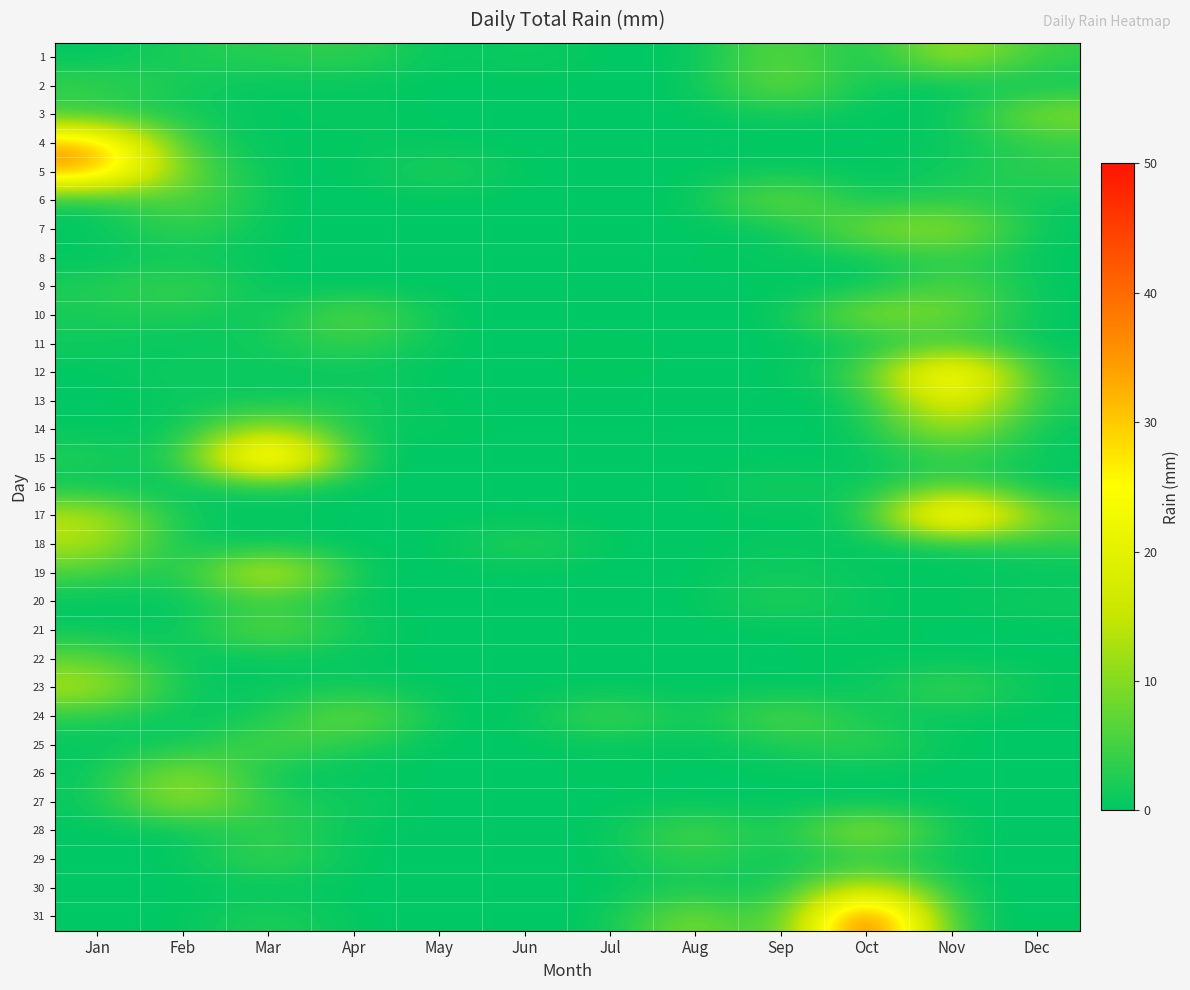

Reading left to right, list all the values displayed in this chart.

1: Jan=0.0	Feb=2.3	Mar=3.0	Apr=4.1	May=0.0	Jun=1.3	Jul=0.0	Aug=0.0	Sep=8.1	Oct=0.0	Nov=13.7	Dec=3.8
2: Jan=4.6	Feb=1.5	Mar=0.2	Apr=0.2	May=0.0	Jun=0.2	Jul=0.0	Aug=0.0	Sep=9.4	Oct=0.5	Nov=0.0	Dec=0.8
3: Jan=3.0	Feb=1.5	Mar=0.0	Apr=1.0	May=0.0	Jun=0.0	Jul=0.0	Aug=0.0	Sep=1.3	Oct=0.2	Nov=0.0	Dec=10.7
4: Jan=34.5	Feb=2.8	Mar=0.0	Apr=0.2	May=0.2	Jun=0.0	Jul=0.0	Aug=0.0	Sep=0.0	Oct=0.0	Nov=0.5	Dec=3.6
5: Jan=35.0	Feb=6.9	Mar=0.0	Apr=0.0	May=3.3	Jun=0.0	Jul=0.0	Aug=0.0	Sep=1.0	Oct=0.0	Nov=1.3	Dec=3.8
6: Jan=0.2	Feb=7.4	Mar=0.0	Apr=0.0	May=0.0	Jun=0.0	Jul=0.0	Aug=0.0	Sep=10.2	Oct=0.0	Nov=3.8	Dec=0.8
7: Jan=0.2	Feb=4.6	Mar=0.0	Apr=0.0	May=0.0	Jun=0.0	Jul=0.0	Aug=0.0	Sep=0.0	Oct=9.9	Nov=12.4	Dec=0.0
8: Jan=0.0	Feb=1.0	Mar=0.0	Apr=0.0	May=0.0	Jun=0.0	Jul=0.0	Aug=0.2	Sep=0.8	Oct=0.2	Nov=3.8	Dec=0.0
9: Jan=2.3	Feb=5.3	Mar=0.0	Apr=0.0	May=0.0	Jun=0.0	Jul=0.0	Aug=0.0	Sep=0.0	Oct=0.0	Nov=7.4	Dec=0.0
10: Jan=1.8	Feb=2.5	Mar=0.0	Apr=8.4	May=0.0	Jun=0.0	Jul=0.0	Aug=0.0	Sep=0.0	Oct=11.4	Nov=8.9	Dec=0.0
11: Jan=1.3	Feb=0.0	Mar=1.8	Apr=4.3	May=0.2	Jun=0.0	Jul=0.5	Aug=0.0	Sep=0.0	Oct=0.0	Nov=4.8	Dec=0.0
12: Jan=0.0	Feb=1.5	Mar=0.2	Apr=0.8	May=0.0	Jun=0.0	Jul=0.5	Aug=0.0	Sep=0.0	Oct=4.1	Nov=34.0	Dec=1.0
13: Jan=0.0	Feb=0.8	Mar=0.8	Apr=2.3	May=0.0	Jun=0.0	Jul=0.0	Aug=0.0	Sep=0.0	Oct=0.2	Nov=24.1	Dec=1.8
14: Jan=0.2	Feb=0.0	Mar=14.7	Apr=0.0	May=0.8	Jun=0.0	Jul=0.0	Aug=0.2	Sep=0.0	Oct=0.2	Nov=14.2	Dec=0.0
15: Jan=2.8	Feb=0.0	Mar=42.9	Apr=0.0	May=0.0	Jun=0.0	Jul=0.0	Aug=0.0	Sep=0.0	Oct=0.0	Nov=3.8	Dec=0.5
16: Jan=0.2	Feb=0.2	Mar=0.2	Apr=0.0	May=0.0	Jun=0.0	Jul=0.0	Aug=0.0	Sep=2.3	Oct=0.0	Nov=7.1	Dec=0.0
17: Jan=14.7	Feb=0.0	Mar=1.0	Apr=0.0	May=0.0	Jun=0.0	Jul=0.0	Aug=0.0	Sep=0.2	Oct=0.0	Nov=38.4	Dec=7.1
18: Jan=13.7	Feb=0.0	Mar=0.2	Apr=0.0	May=0.0	Jun=3.8	Jul=0.0	Aug=0.0	Sep=0.8	Oct=0.0	Nov=0.5	Dec=3.3
19: Jan=5.3	Feb=0.5	Mar=20.8	Apr=0.0	May=0.0	Jun=0.0	Jul=0.0	Aug=0.0	Sep=1.5	Oct=0.2	Nov=0.2	Dec=0.0
20: Jan=0.0	Feb=0.2	Mar=4.3	Apr=0.0	May=0.0	Jun=0.0	Jul=0.0	Aug=0.0	Sep=3.3	Oct=0.2	Nov=0.2	Dec=1.5
21: Jan=0.8	Feb=0.0	Mar=8.9	Apr=1.0	May=0.0	Jun=0.0	Jul=0.0	Aug=0.0	Sep=0.0	Oct=0.5	Nov=0.0	Dec=0.0
22: Jan=7.1	Feb=0.0	Mar=0.2	Apr=0.2	May=0.0	Jun=0.0	Jul=0.0	Aug=0.0	Sep=0.2	Oct=0.2	Nov=0.0	Dec=0.2
23: Jan=14.2	Feb=0.0	Mar=0.8	Apr=1.3	May=0.0	Jun=0.0	Jul=0.0	Aug=0.0	Sep=0.0	Oct=0.2	Nov=5.6	Dec=0.0
24: Jan=2.8	Feb=0.2	Mar=1.3	Apr=9.9	May=0.0	Jun=0.0	Jul=6.3	Aug=0.0	Sep=7.6	Oct=1.0	Nov=0.5	Dec=0.0
25: Jan=0.2	Feb=0.5	Mar=6.9	Apr=2.3	May=0.0	Jun=0.0	Jul=0.5	Aug=0.0	Sep=1.8	Oct=4.3	Nov=0.0	Dec=0.0
26: Jan=0.2	Feb=12.7	Mar=0.0	Apr=0.0	May=0.0	Jun=0.0	Jul=0.5	Aug=0.0	Sep=0.2	Oct=0.2	Nov=0.0	Dec=0.0
27: Jan=0.5	Feb=13.5	Mar=2.5	Apr=1.5	May=0.0	Jun=0.0	Jul=0.0	Aug=0.0	Sep=0.0	Oct=0.0	Nov=0.0	Dec=0.0
28: Jan=0.0	Feb=0.0	Mar=4.3	Apr=0.0	May=0.0	Jun=0.0	Jul=0.0	Aug=6.9	Sep=0.0	Oct=14.7	Nov=0.0	Dec=0.0
29: Jan=0.0	Feb=0.0	Mar=5.3	Apr=0.0	May=0.0	Jun=0.0	Jul=0.0	Aug=4.3	Sep=0.0	Oct=2.8	Nov=0.0	Dec=0.0
30: Jan=0.2	Feb=0.0	Mar=0.2	Apr=0.0	May=0.0	Jun=0.0	Jul=0.0	Aug=1.8	Sep=0.0	Oct=18.8	Nov=0.2	Dec=0.0
31: Jan=0.0	Feb=0.0	Mar=3.0	Apr=0.0	May=0.0	Jun=0.0	Jul=0.0	Aug=11.4	Sep=0.0	Oct=49.8	Nov=0.0	Dec=0.2